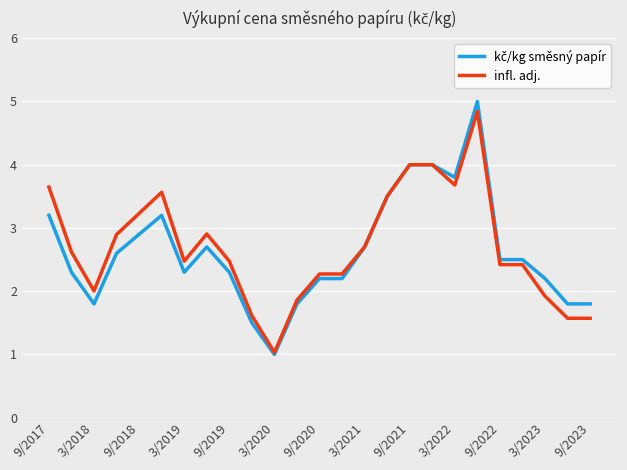

What is the minimum value shown in the chart?

1.0